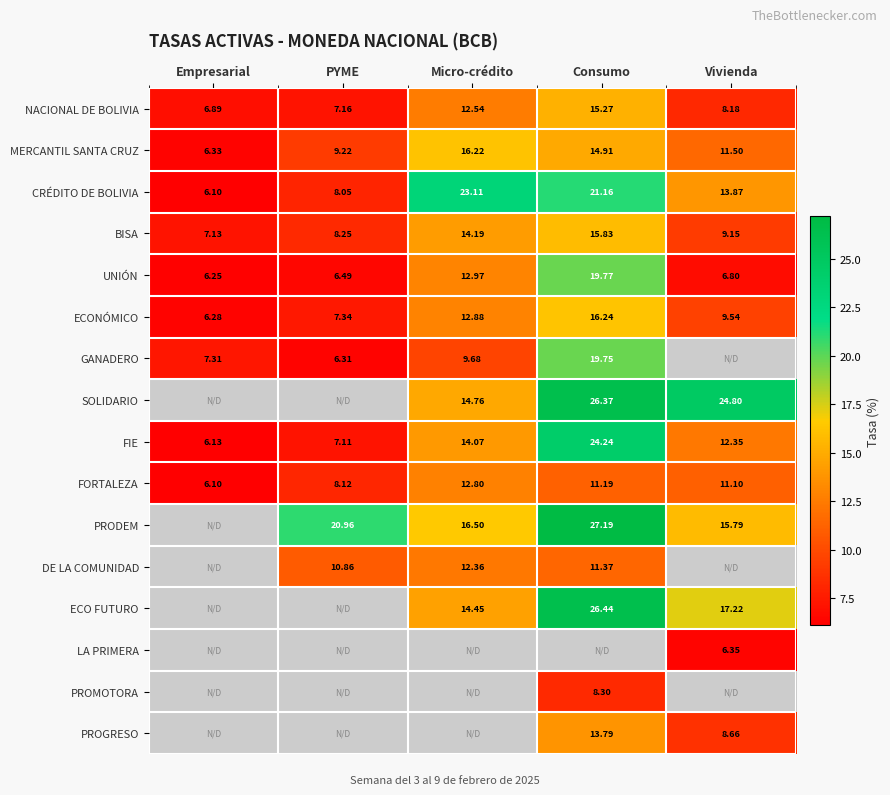

At how many categories does at least one series exceed 17?

4